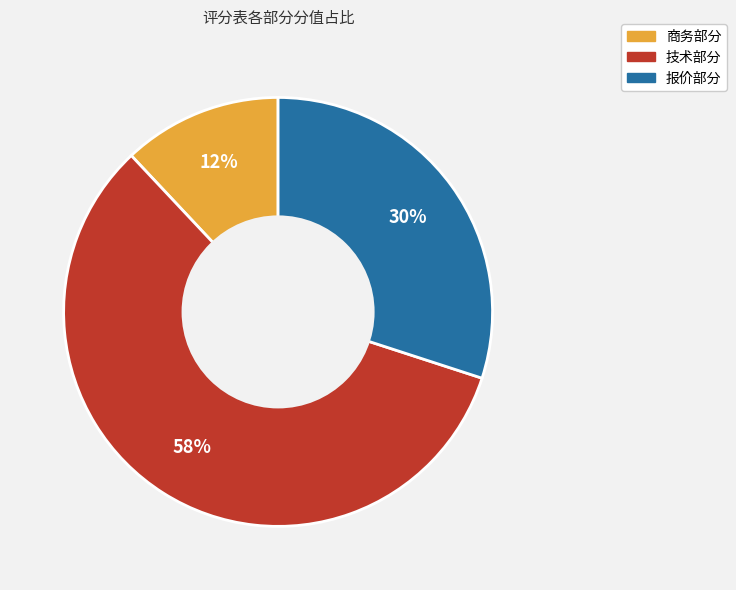

To the nearest percent, what is the combined percentage of 技术部分 and 商务部分?

70%